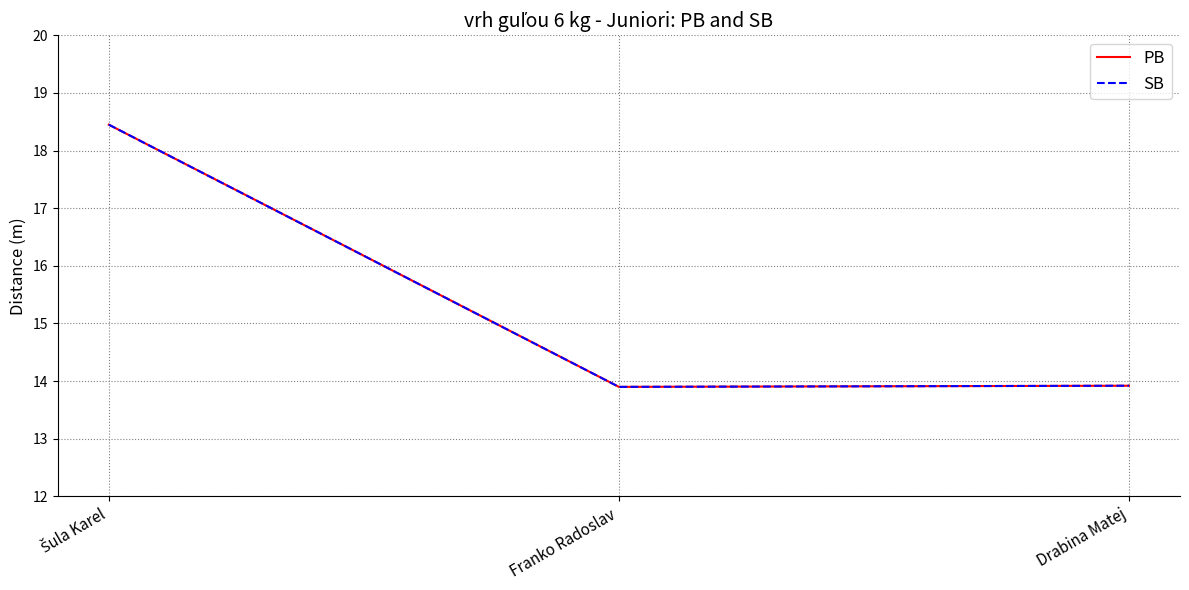

What is the sum of all PB values?

46.3